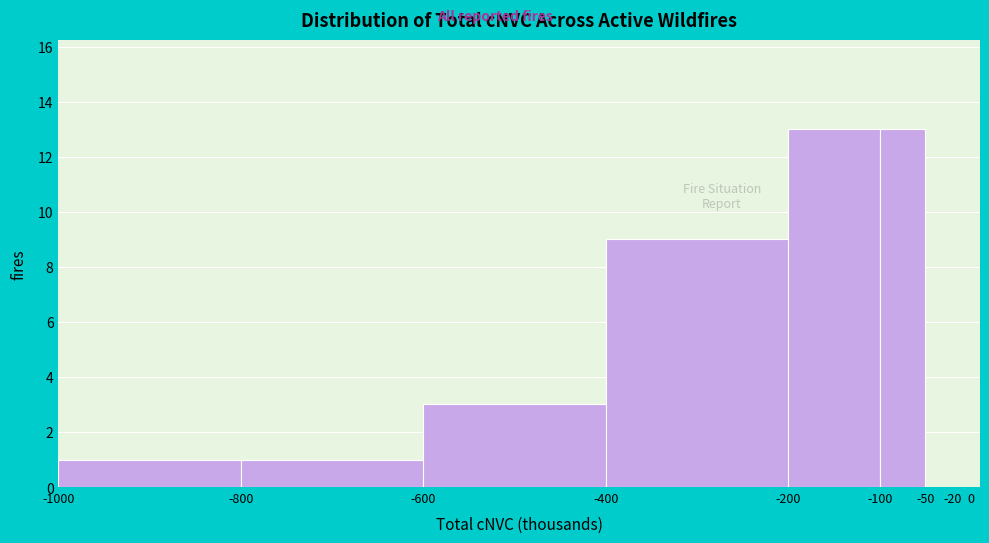

Reading left to right, transcribe this chart: for each bar, give the range it covers on the x-axis and its height. The values are not printed on the chart, so give them approximately, as read against the axis.

-1000 to -800: 1
-800 to -600: 1
-600 to -400: 3
-400 to -200: 9
-200 to -100: 13
-100 to -50: 13
-50 to -20: 0
-20 to 0: 0